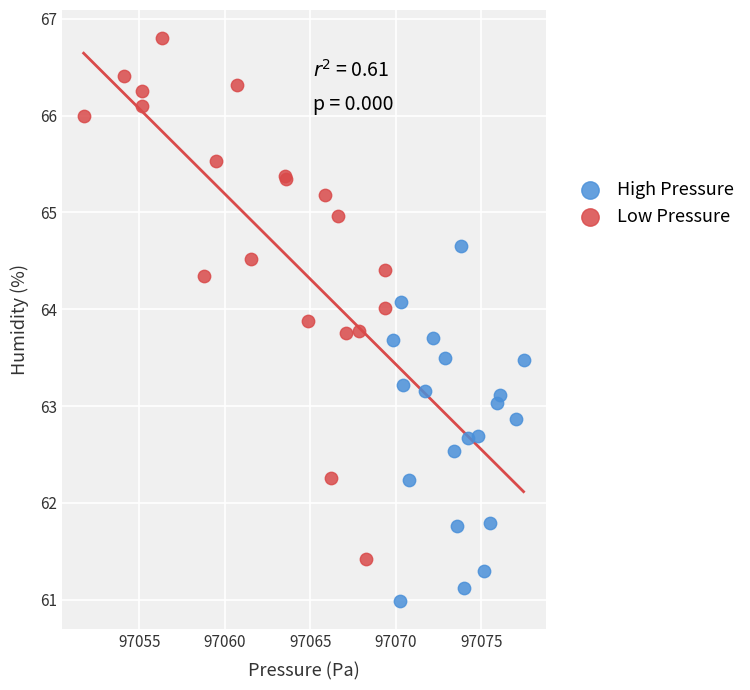

Which series has the largest Y range (max minus min)?

Low Pressure